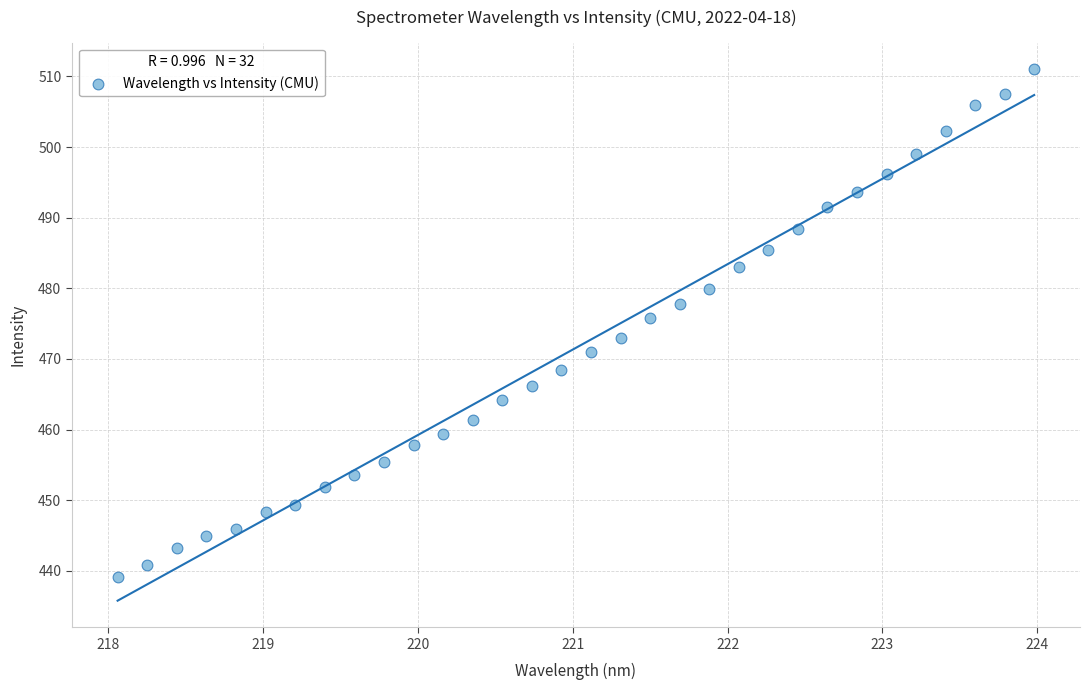

What is the range of X values (max minus min)?

5.9